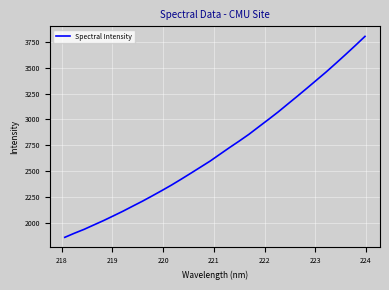

Is this an area chart (filled region under the line)?

No